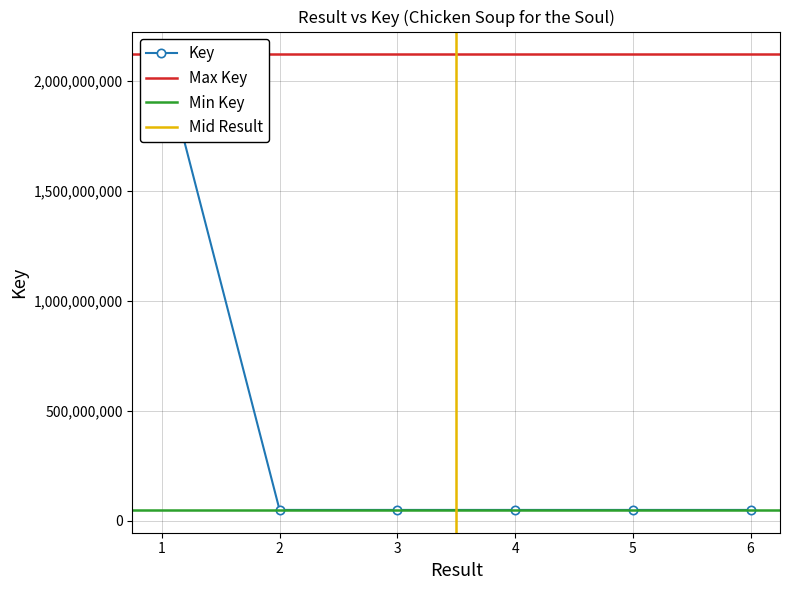

What is the value of the 6th point from the left?

48589946